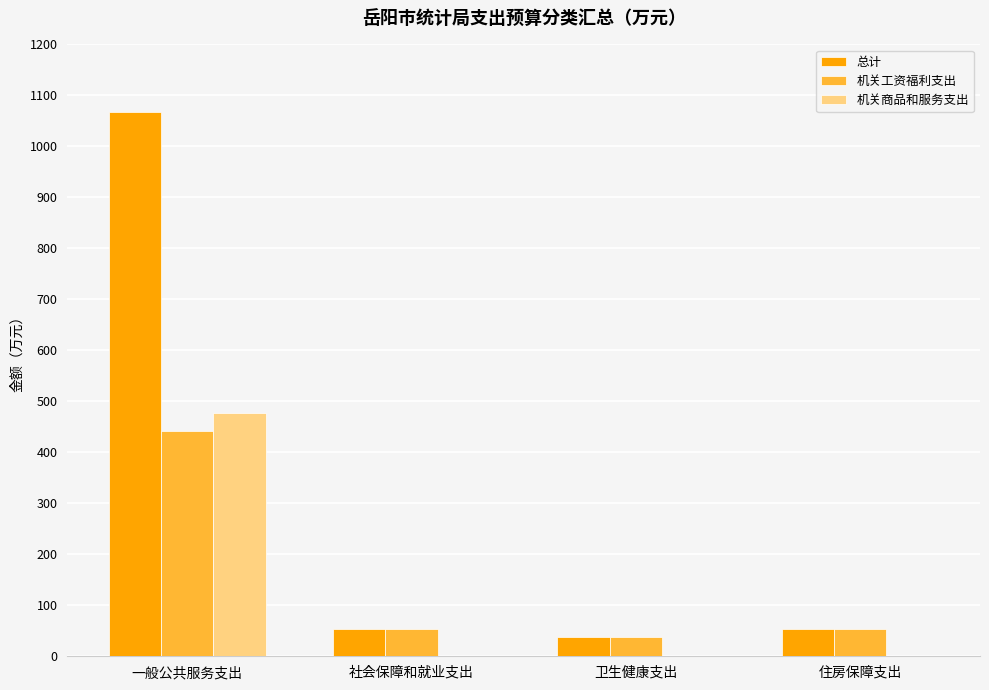

What is the average value of the 总计 series?

302.7